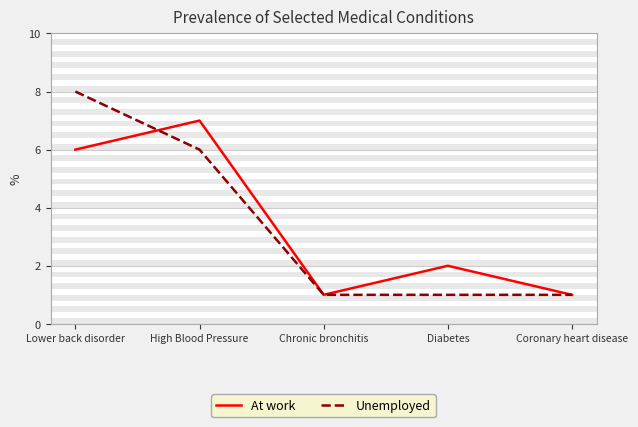

What position from the left is Lower back disorder?

1